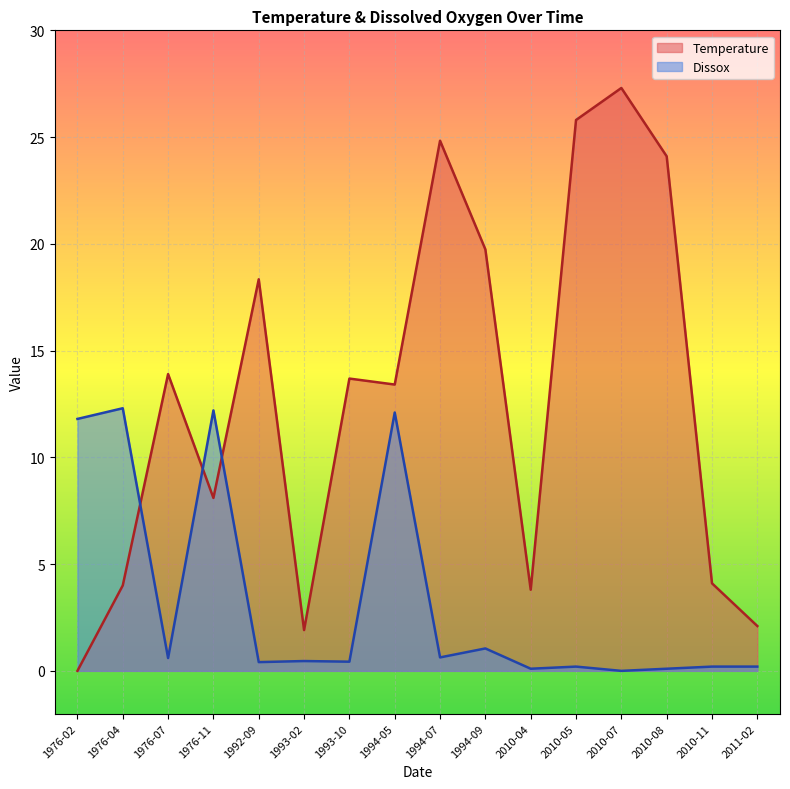

What is the label of the 8th point from the right?

1994-07